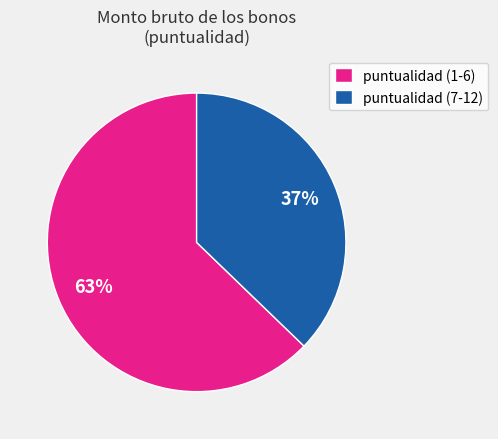

Is the sum of puntualidad (1-6) and puntualidad (7-12) greater than half?

Yes